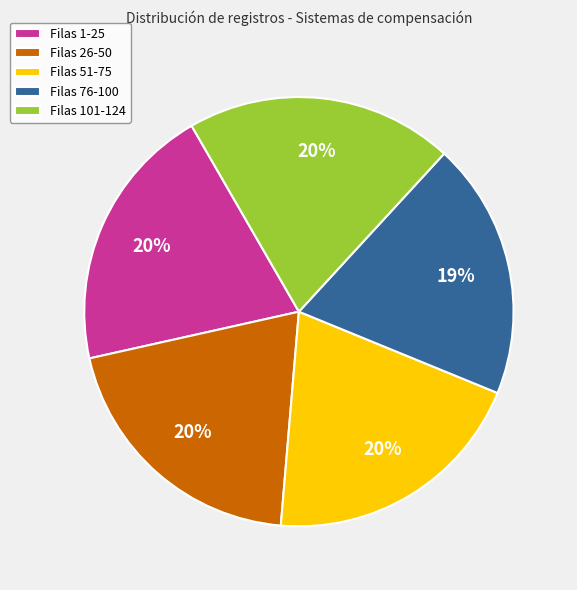

Which category has the smallest portion of the pie?

Filas 76-100